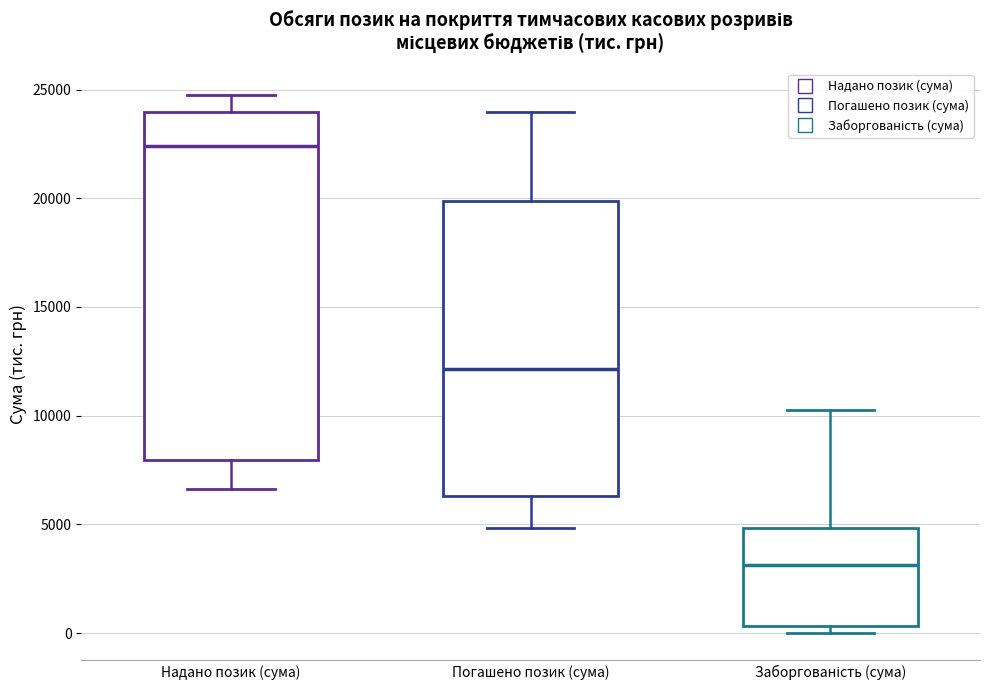

Where is the upper edge of the box for Заборгованість (сума) on the y-axis? The values are not printed on the chart, so give them approximately, as read against the axis.

5000